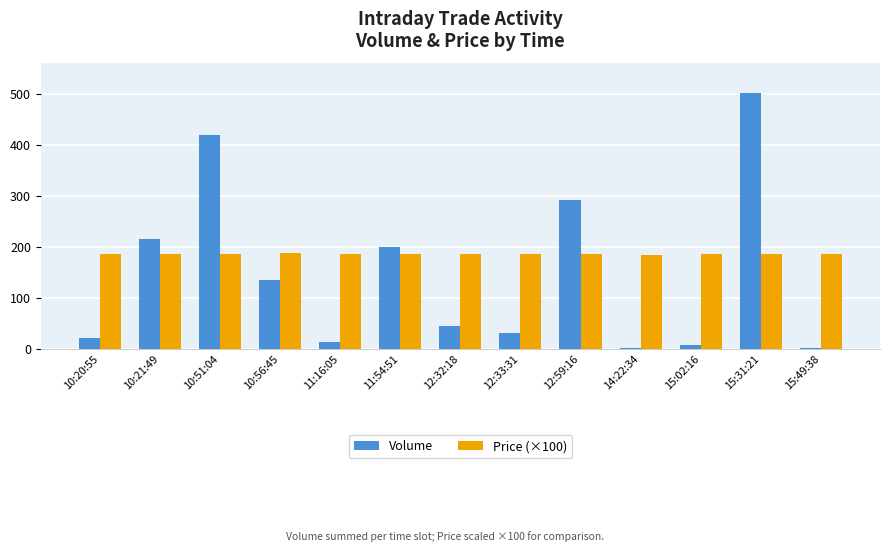

What is the average value of the Volume series?

145